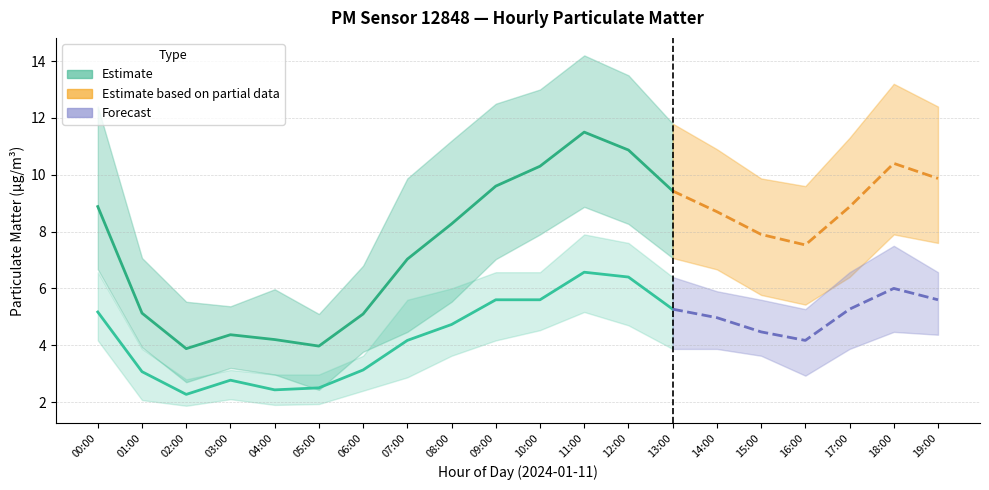

Reading right to left, transcribe all the data shown in this chart.

P1: 19:00=9.9	18:00=10.4	17:00=8.9	16:00=7.5	15:00=7.9	14:00=8.7	13:00=9.4	12:00=10.9	11:00=11.5	10:00=10.3	09:00=9.6	08:00=8.3	07:00=7.0	06:00=5.1	05:00=4.0	04:00=4.2	03:00=4.4	02:00=3.9	01:00=5.1	00:00=8.9
P1_upper: 19:00=12.4	18:00=13.2	17:00=11.3	16:00=9.6	15:00=9.9	14:00=10.9	13:00=11.8	12:00=13.5	11:00=14.2	10:00=13.0	09:00=12.5	08:00=11.2	07:00=9.9	06:00=6.8	05:00=5.1	04:00=6.0	03:00=5.4	02:00=5.5	01:00=7.1	00:00=12.4
P1_lower: 19:00=7.6	18:00=7.9	17:00=6.4	16:00=5.4	15:00=5.8	14:00=6.7	13:00=7.1	12:00=8.3	11:00=8.9	10:00=7.9	09:00=7.0	08:00=5.5	07:00=4.5	06:00=3.8	05:00=2.4	04:00=3.0	03:00=3.2	02:00=2.7	01:00=3.9	00:00=6.7
P2: 19:00=5.6	18:00=6.0	17:00=5.3	16:00=4.2	15:00=4.5	14:00=5.0	13:00=5.3	12:00=6.4	11:00=6.6	10:00=5.6	09:00=5.6	08:00=4.7	07:00=4.2	06:00=3.1	05:00=2.5	04:00=2.4	03:00=2.8	02:00=2.3	01:00=3.1	00:00=5.2
P2_upper: 19:00=6.6	18:00=7.5	17:00=6.6	16:00=5.3	15:00=5.6	14:00=5.9	13:00=6.4	12:00=7.6	11:00=7.9	10:00=6.6	09:00=6.6	08:00=6.0	07:00=5.6	06:00=3.6	05:00=3.0	04:00=3.0	03:00=3.1	02:00=2.8	01:00=3.9	00:00=6.6
P2_lower: 19:00=4.4	18:00=4.5	17:00=3.9	16:00=2.9	15:00=3.6	14:00=3.9	13:00=3.9	12:00=4.7	11:00=5.2	10:00=4.5	09:00=4.2	08:00=3.6	07:00=2.9	06:00=2.4	05:00=1.9	04:00=1.9	03:00=2.1	02:00=1.9	01:00=2.1	00:00=4.2